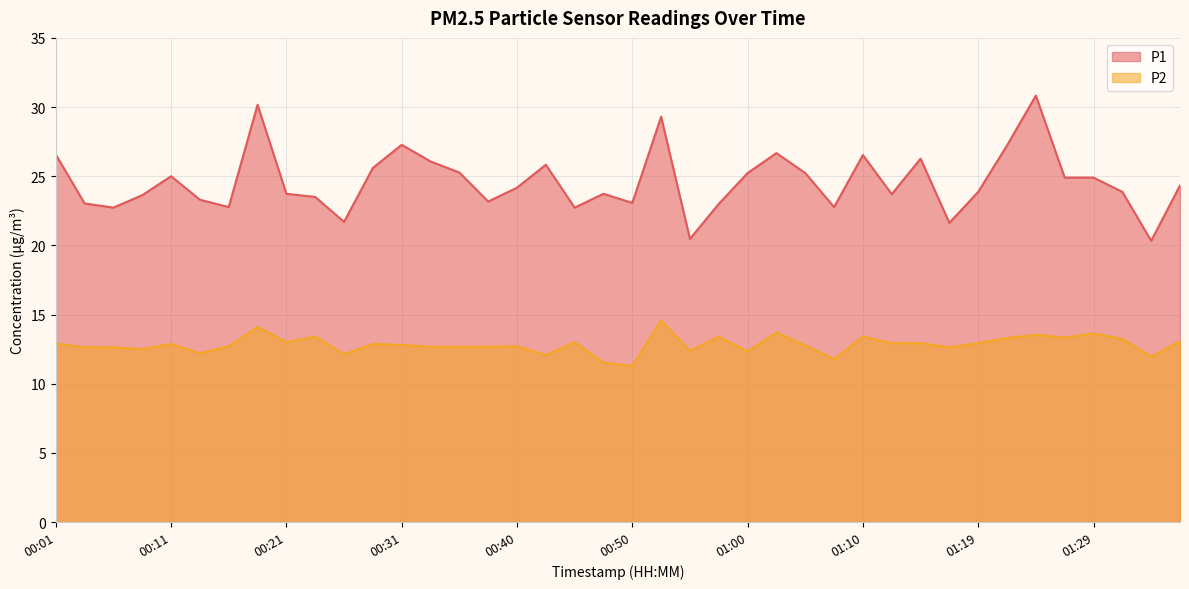

What is the greatest value displayed?

30.8